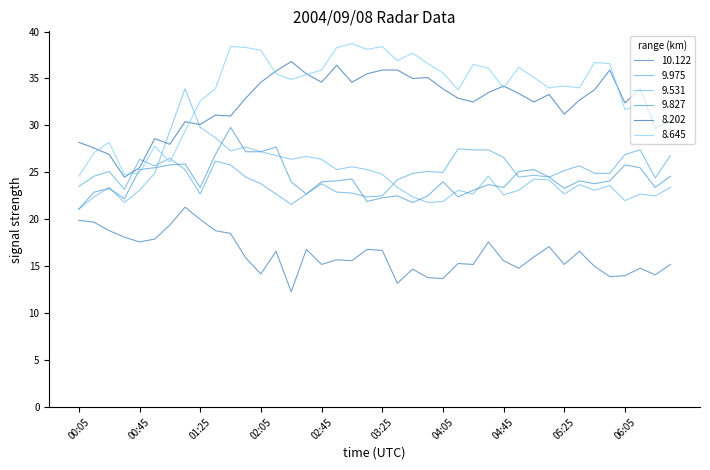

Between which two adjacent categories do 8.202 and 9.531 first intersect?

00:55 and 01:05